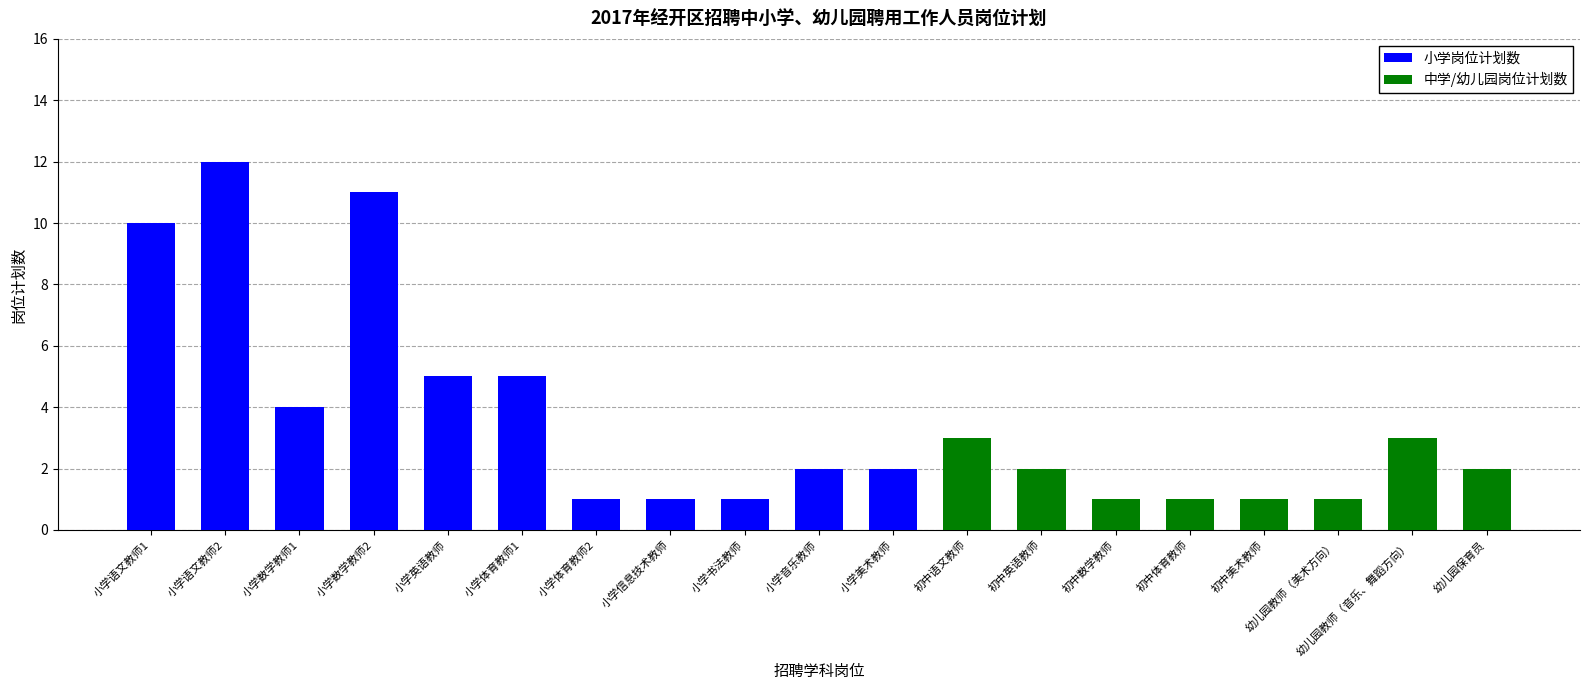

At which category is the sum across all series the highest?

小学语文教师2